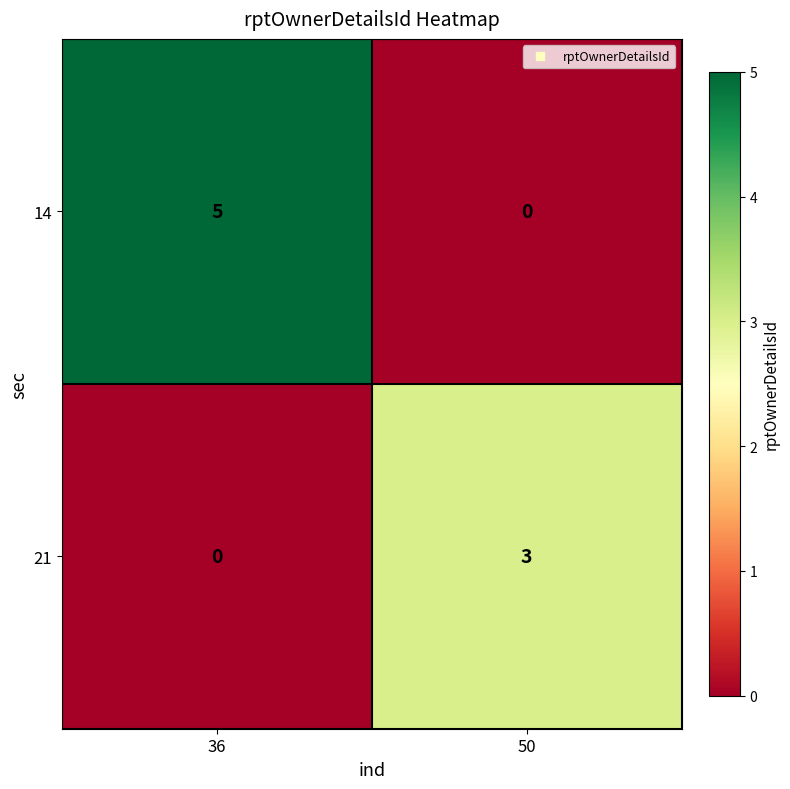

List the series in order of their peak value, highest first.

14, 21